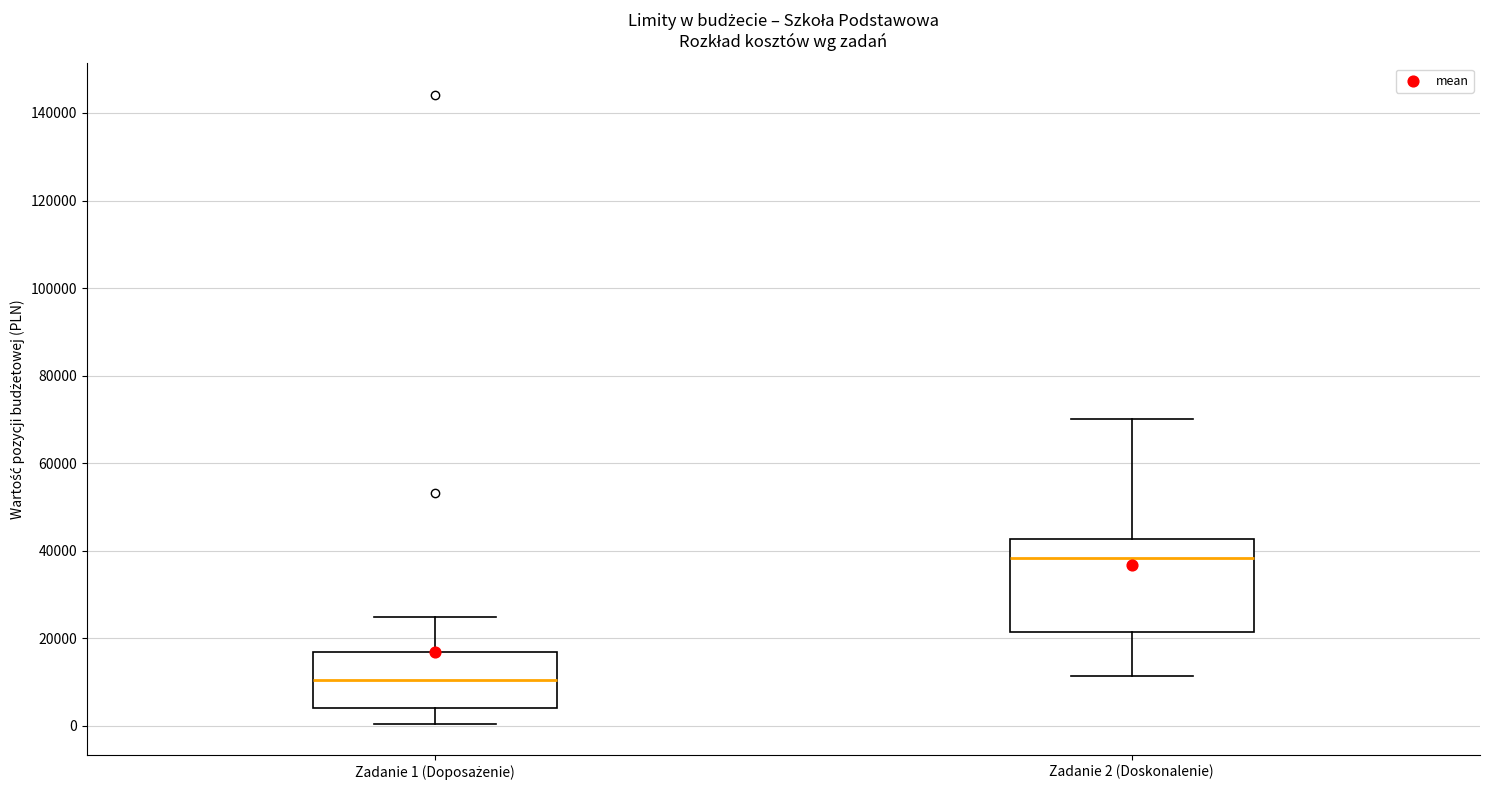

Reading left to right, read every box against the y-axis: the position of its median line, the range the box covers, and the ends of its whiskers. The values are not printed on the chart, so give them approximately, as read against the axis.

Zadanie 1 (Doposażenie): median 10000, box 4000 to 16000, whiskers 0 to 24000
Zadanie 2 (Doskonalenie): median 38000, box 22000 to 42000, whiskers 12000 to 70000